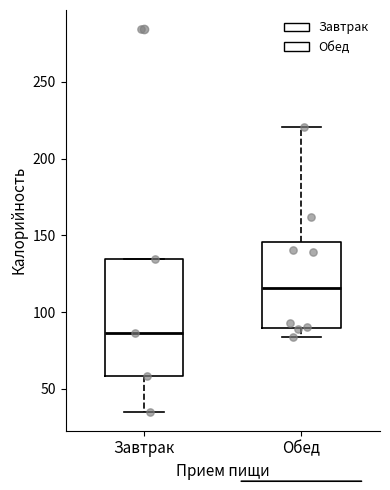

Reading left to right, transcribe this box plot: for each box, give where its median line is, the range the box spans, and where its two whiskers end, as read against the y-axis. The values are not printed on the chart, so give them approximately, as read against the axis.

Завтрак: median 85, box 60 to 135, whiskers 35 to 135
Обед: median 115, box 90 to 145, whiskers 85 to 220